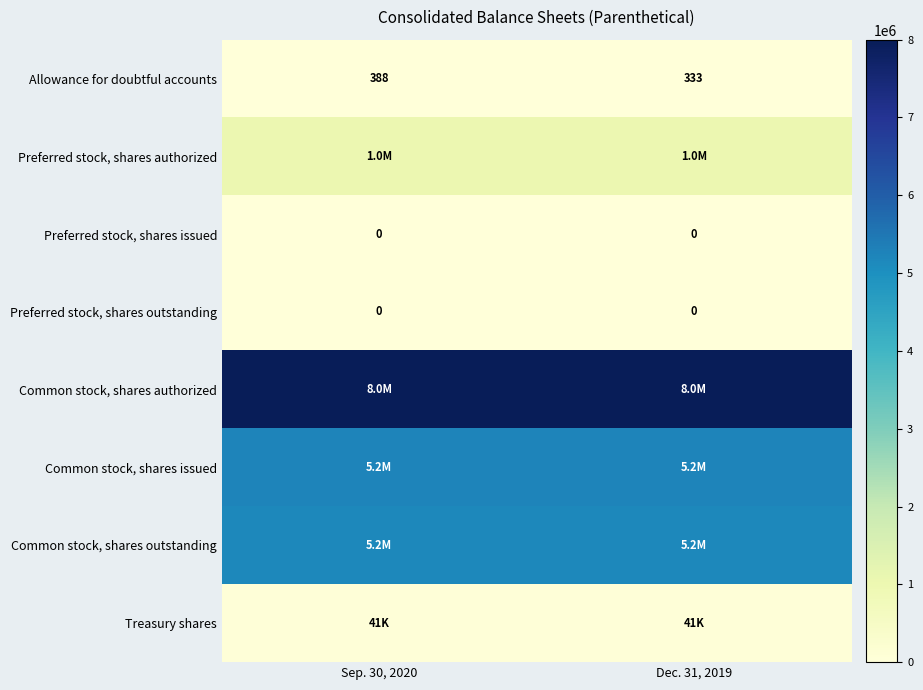

Between Dec. 31, 2019 and Sep. 30, 2020, which is larger?

Sep. 30, 2020